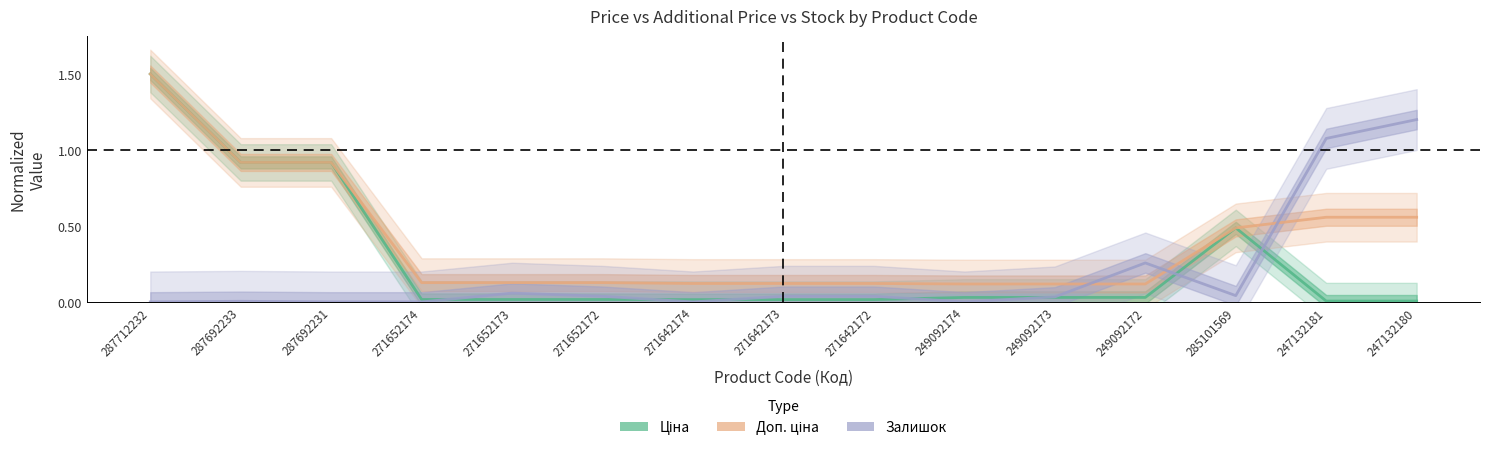

Rank the categories by Ціна value from lowest to highest.

247132181, 247132180, 271642174, 271642173, 271642172, 271652174, 271652173, 271652172, 249092174, 249092173, 249092172, 285101569, 287692233, 287692231, 287712232